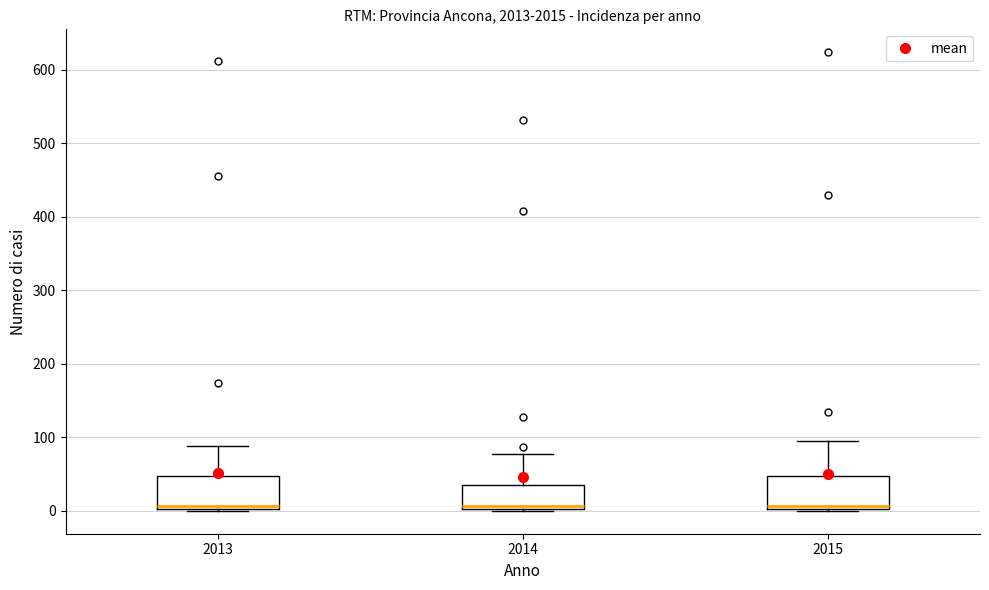

Reading left to right, read every box against the y-axis: the position of its median line, the range the box covers, and the ends of its whiskers. The values are not printed on the chart, so give them approximately, as read against the axis.

2013: median 10, box 0 to 50, whiskers 0 to 90
2014: median 10, box 0 to 40, whiskers 0 to 80
2015: median 10, box 0 to 50, whiskers 0 to 100